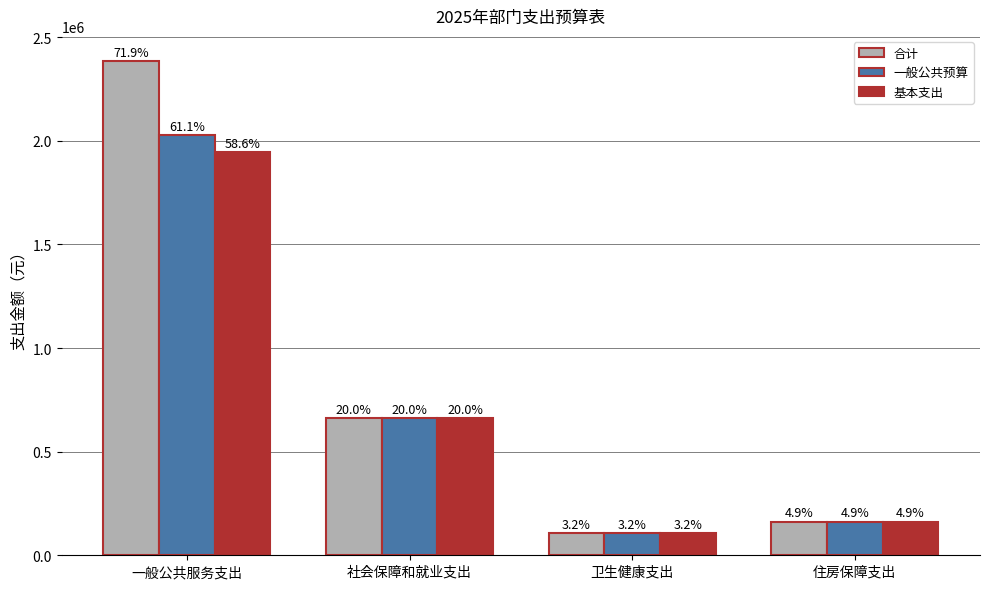

How many bars are there in total?

12